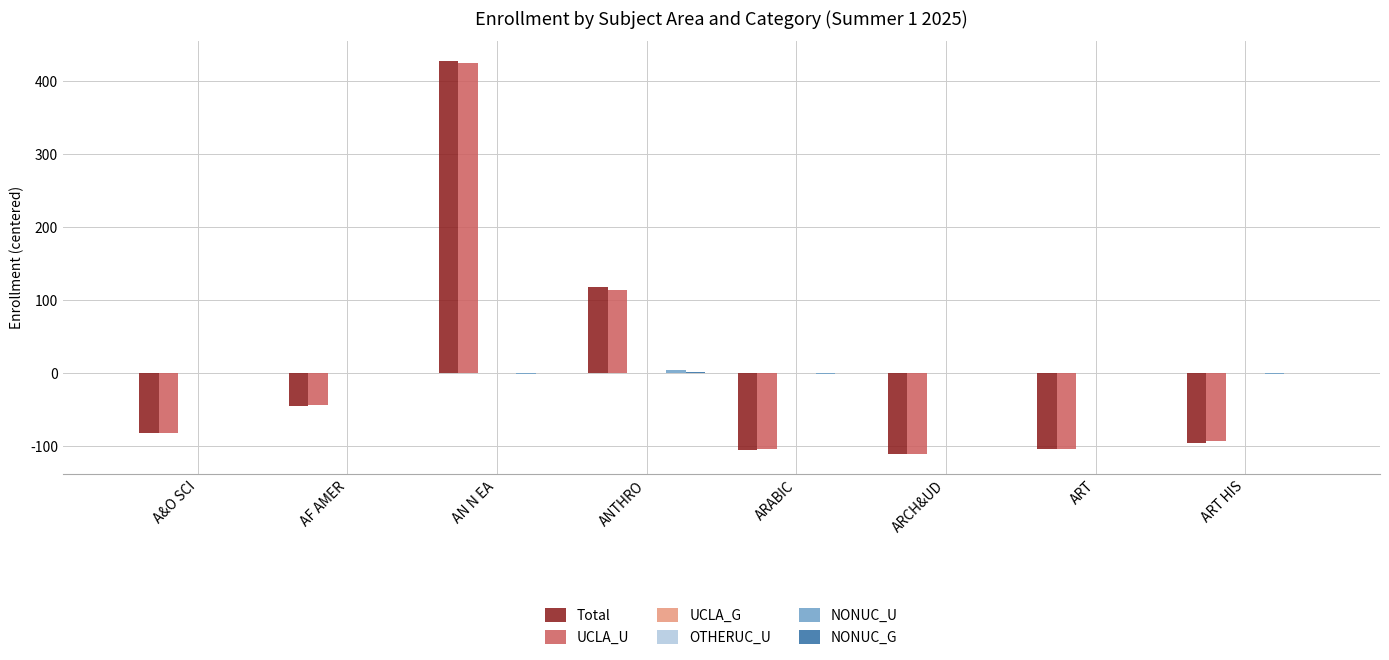

Reading right to left, list all the values displayed in this chart.

Total: ART HIS=-95.5	ART=-104.5	ARCH&UD=-111.5	ARABIC=-105.5	ANTHRO=117.5	AN N EA=427.5	AF AMER=-45.5	A&O SCI=-82.5
UCLA_U: ART HIS=-93.5	ART=-104.5	ARCH&UD=-110.5	ARABIC=-103.5	ANTHRO=113.5	AN N EA=424.5	AF AMER=-44.5	A&O SCI=-81.5
UCLA_G: ART HIS=0.0	ART=0.0	ARCH&UD=0.0	ARABIC=0.0	ANTHRO=0.0	AN N EA=0.0	AF AMER=0.0	A&O SCI=0.0
OTHERUC_U: ART HIS=0.0	ART=0.0	ARCH&UD=0.0	ARABIC=0.0	ANTHRO=0.0	AN N EA=0.0	AF AMER=0.0	A&O SCI=0.0
NONUC_U: ART HIS=-1.4	ART=0.6	ARCH&UD=-0.4	ARABIC=-1.4	ANTHRO=4.6	AN N EA=-1.4	AF AMER=-0.4	A&O SCI=-0.4
NONUC_G: ART HIS=-0.2	ART=-0.2	ARCH&UD=-0.2	ARABIC=-0.2	ANTHRO=1.8	AN N EA=-0.2	AF AMER=-0.2	A&O SCI=-0.2